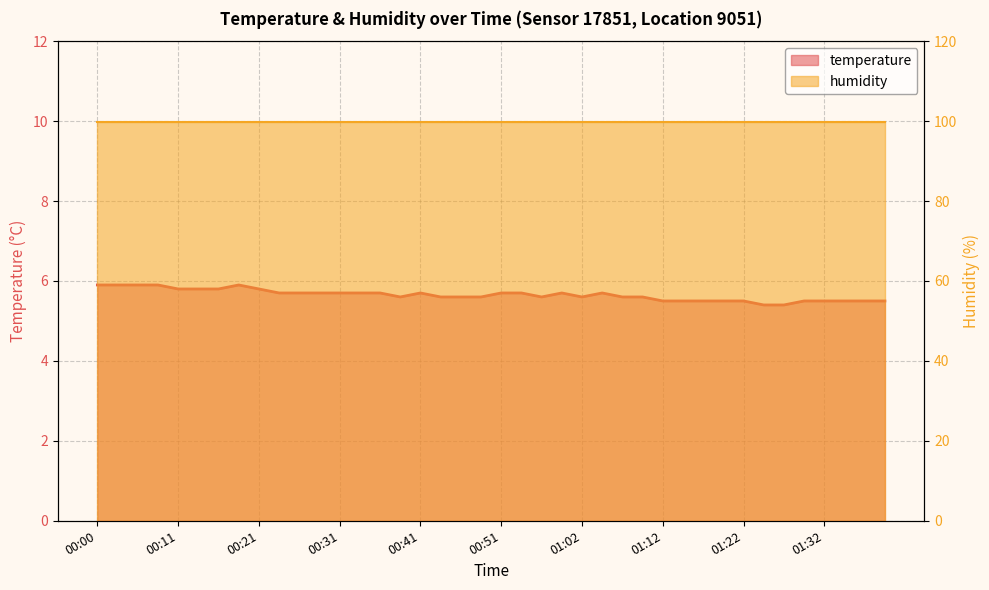

What is the average value?

5.7